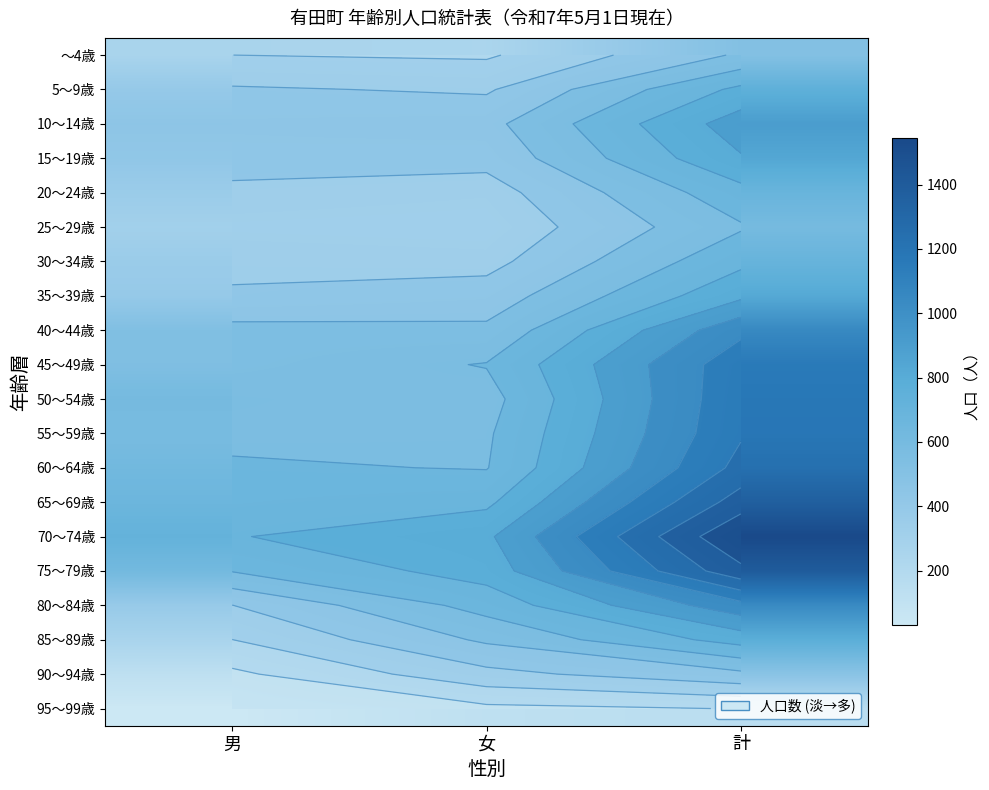

The value of ～4歳 at 女 is 248. True or false?

True